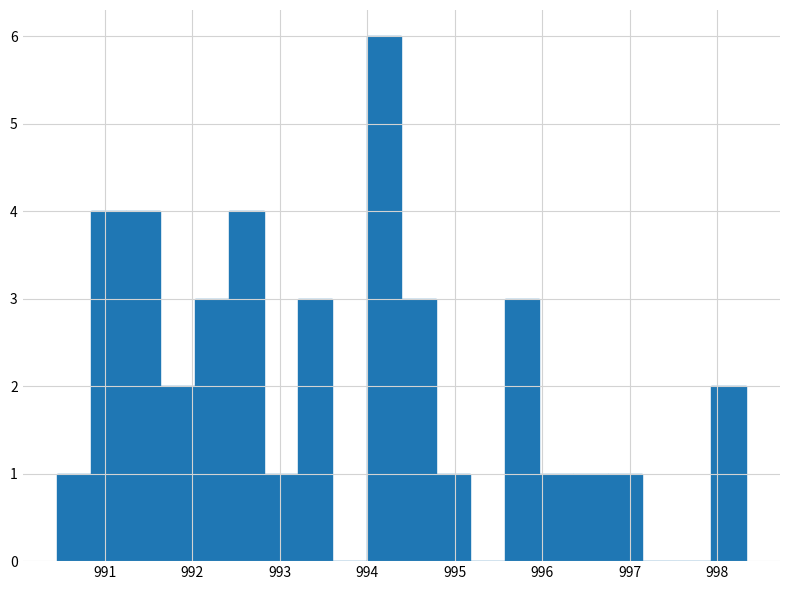

Read against the x-axis, roughly where is the centre of the tallest bar?

994.2